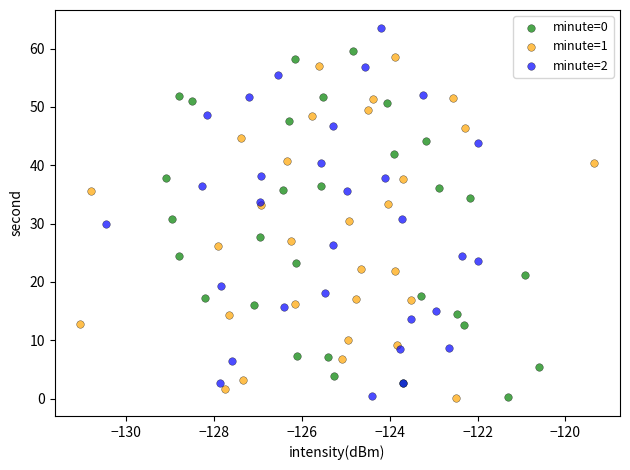

Which series has the widest spread of Y values?

minute=2